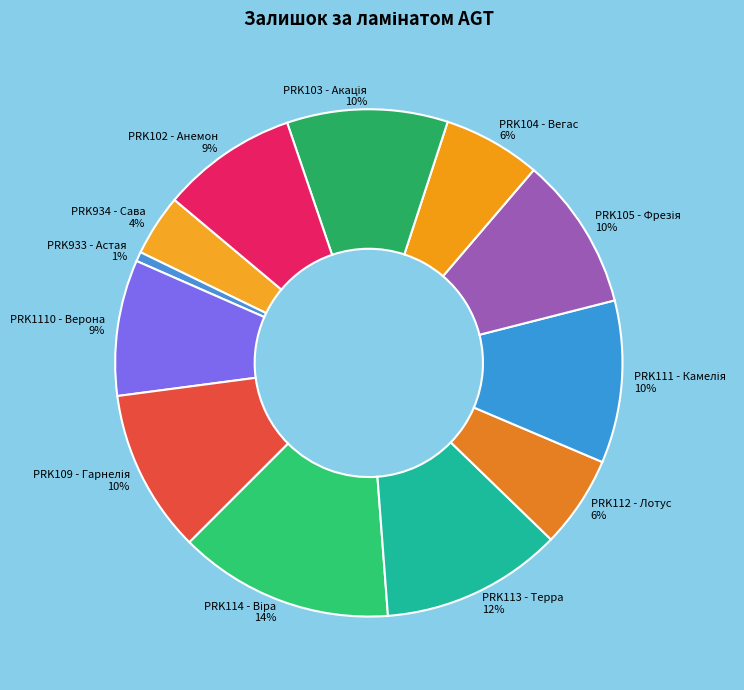

Which category has the smallest portion of the pie?

PRK933 - Астая